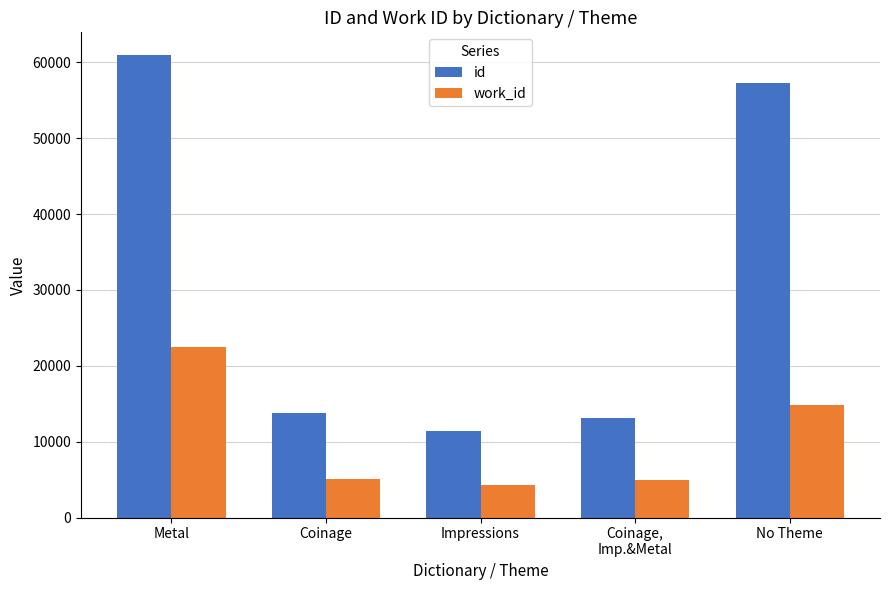

What are all the series names shown in the legend?

id, work_id